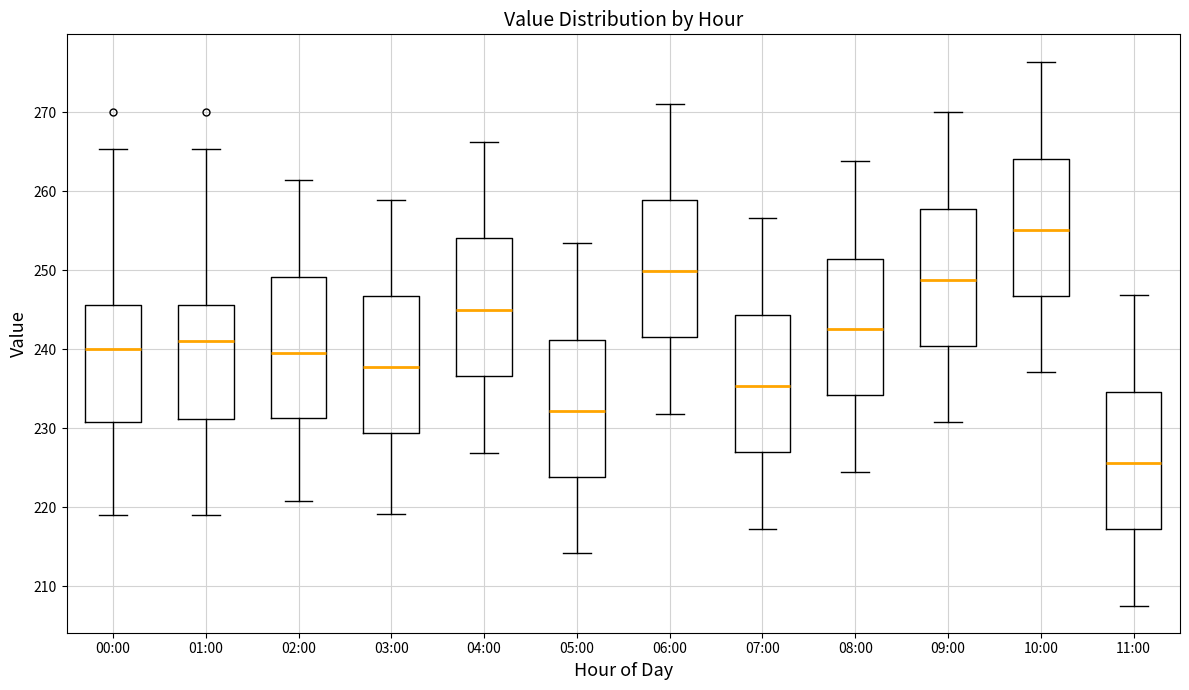

Which box's median line is the highest?

10:00